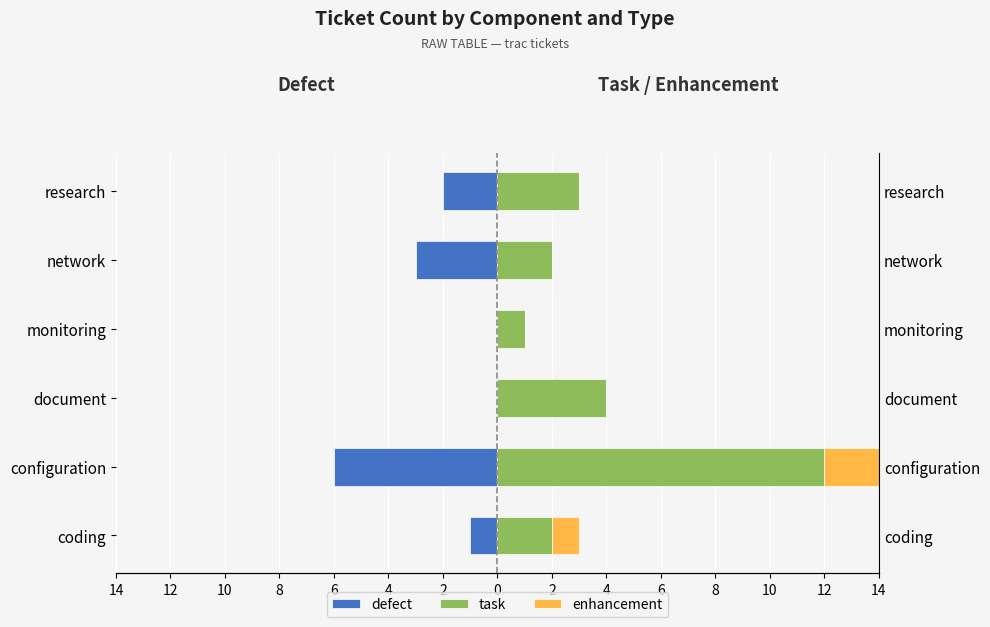

List the series in order of their overall mean, lowest first.

defect, enhancement, task